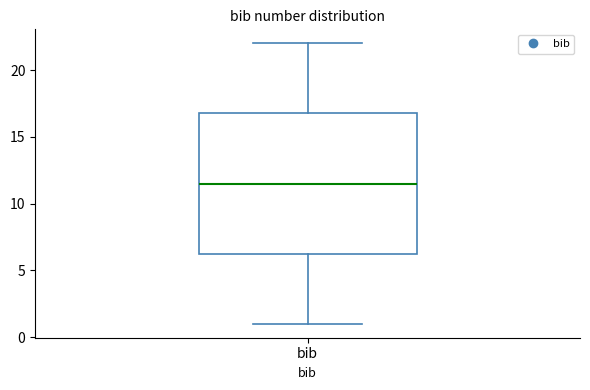

Transcribe this box plot: give where the median line is, the range the box spans, and where the two whiskers end, as read against the y-axis. The values are not printed on the chart, so give them approximately, as read against the axis.

median 11.5, box 6.5 to 17.0, whiskers 1.0 to 22.0